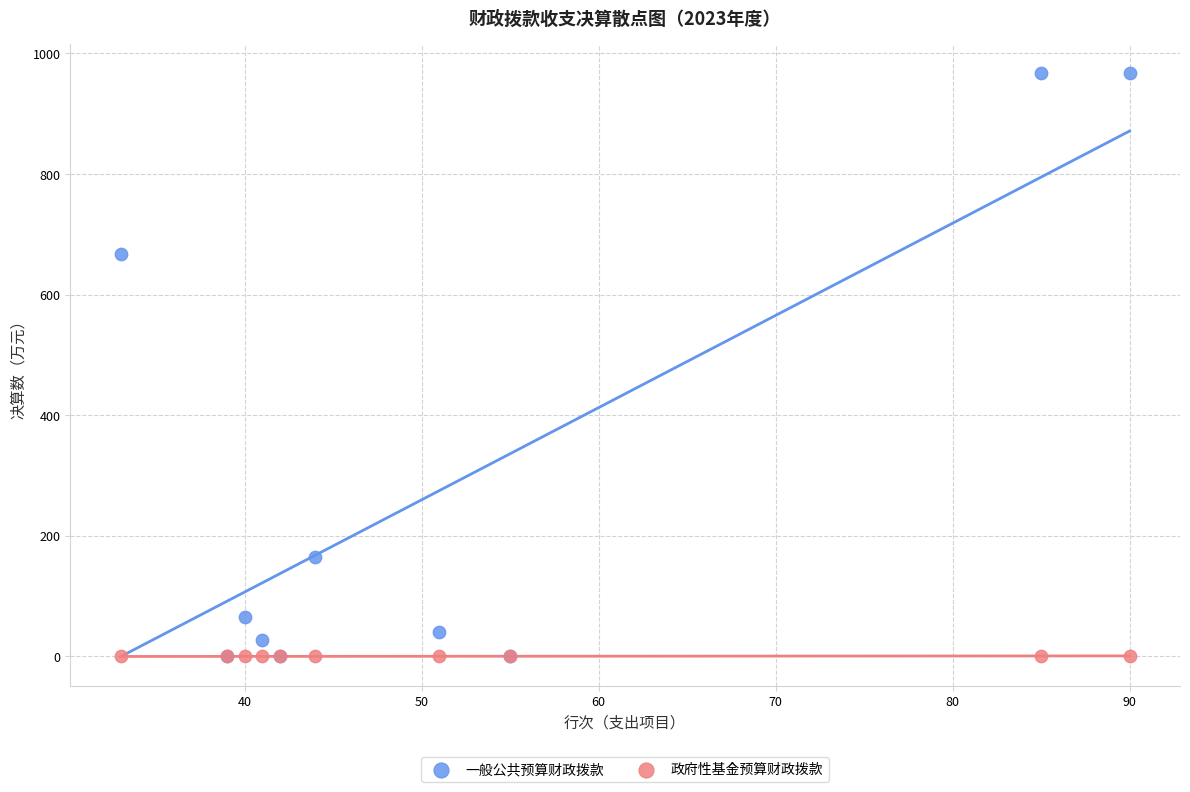

What are all the series names shown in the legend?

一般公共预算财政拨款, 政府性基金预算财政拨款